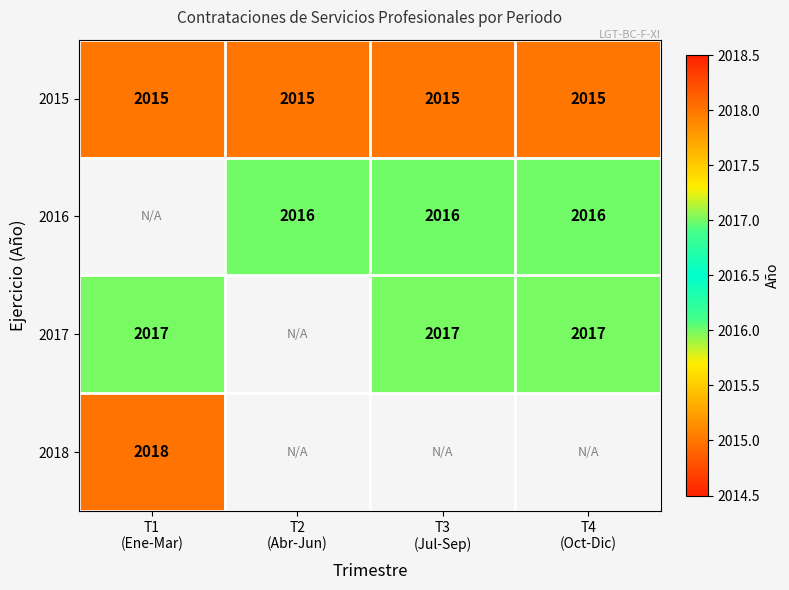

Which has a higher value, T3
(Jul-Sep) or T1
(Ene-Mar)?

T3
(Jul-Sep)